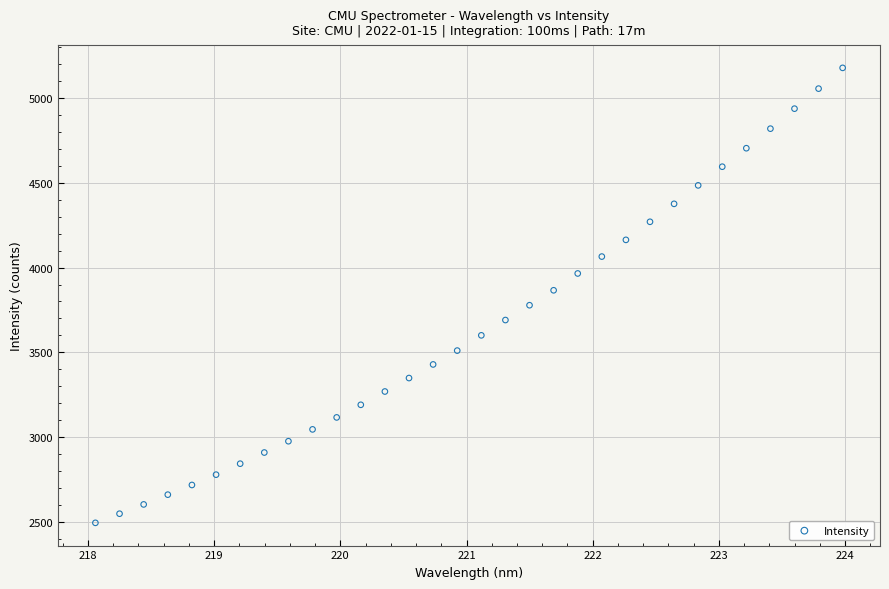

What is the range of Y values (max minus min)?

2680.3